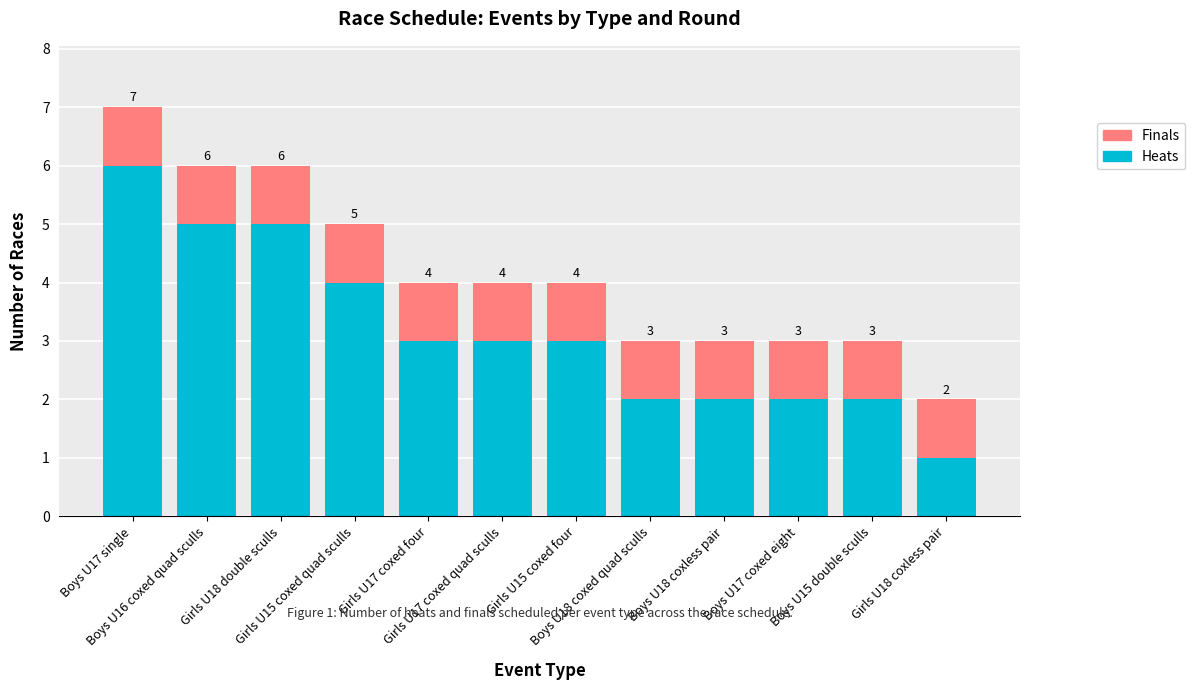

What is the difference between the maximum and second lowest values in the Heats series?

4